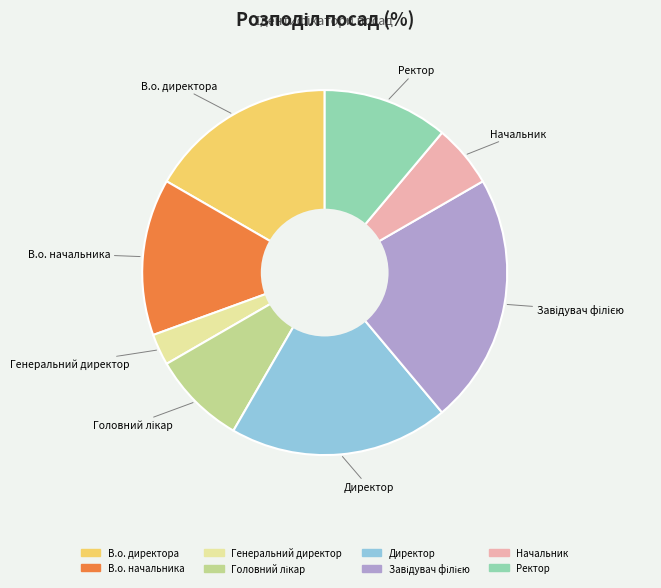

Is there any slice that represents more than half of the pie?

No